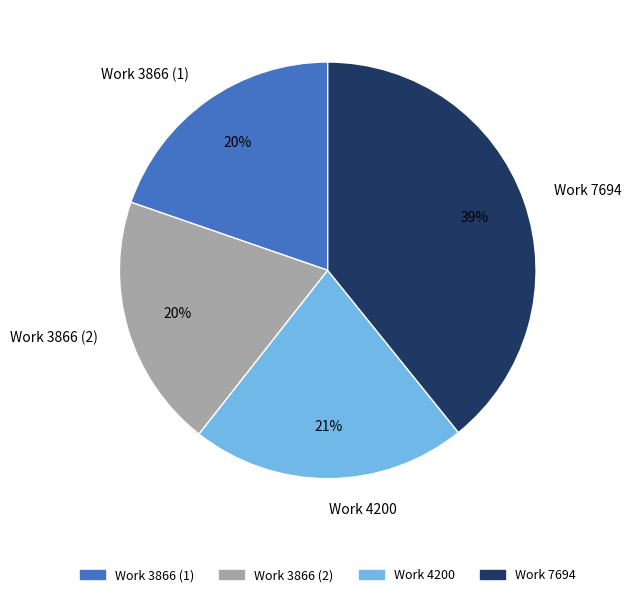

How many segments does this pie chart have?

4